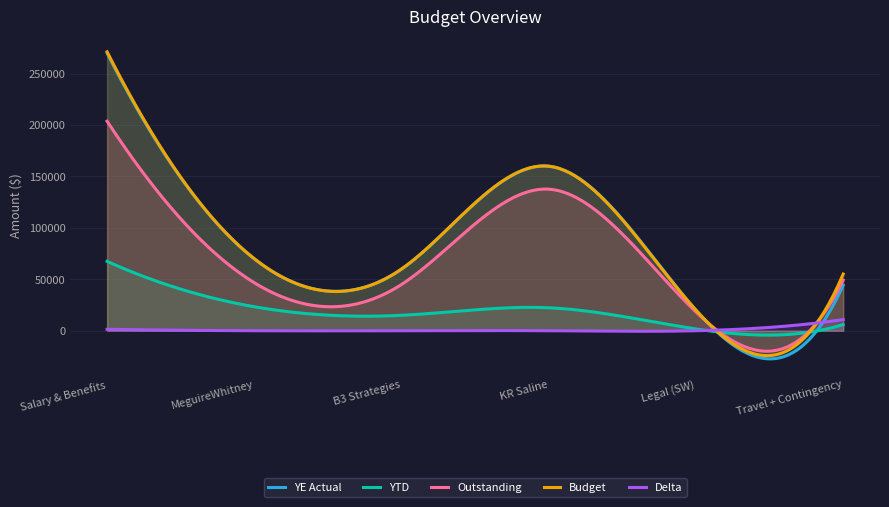

What is the spread (max minus min) of values at Travel + Contingency?

49200.1